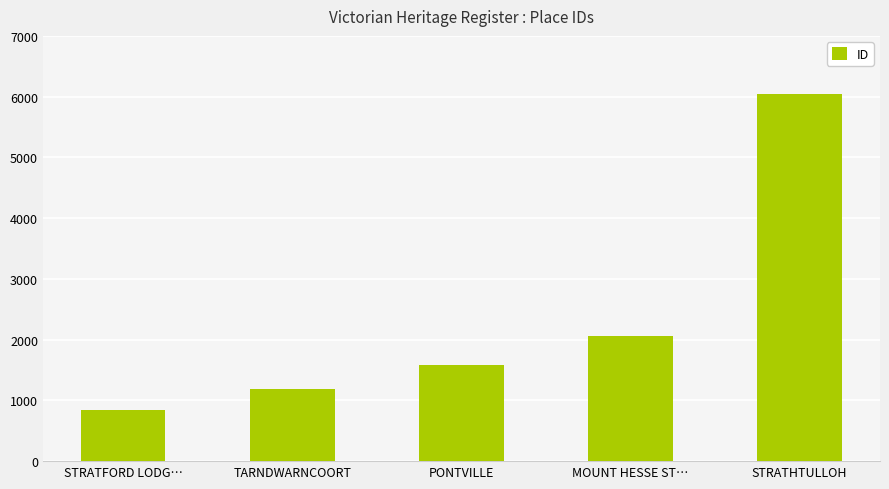

Reading left to right, list all the values displayed in this chart.

839	1186	1586	2053	6050